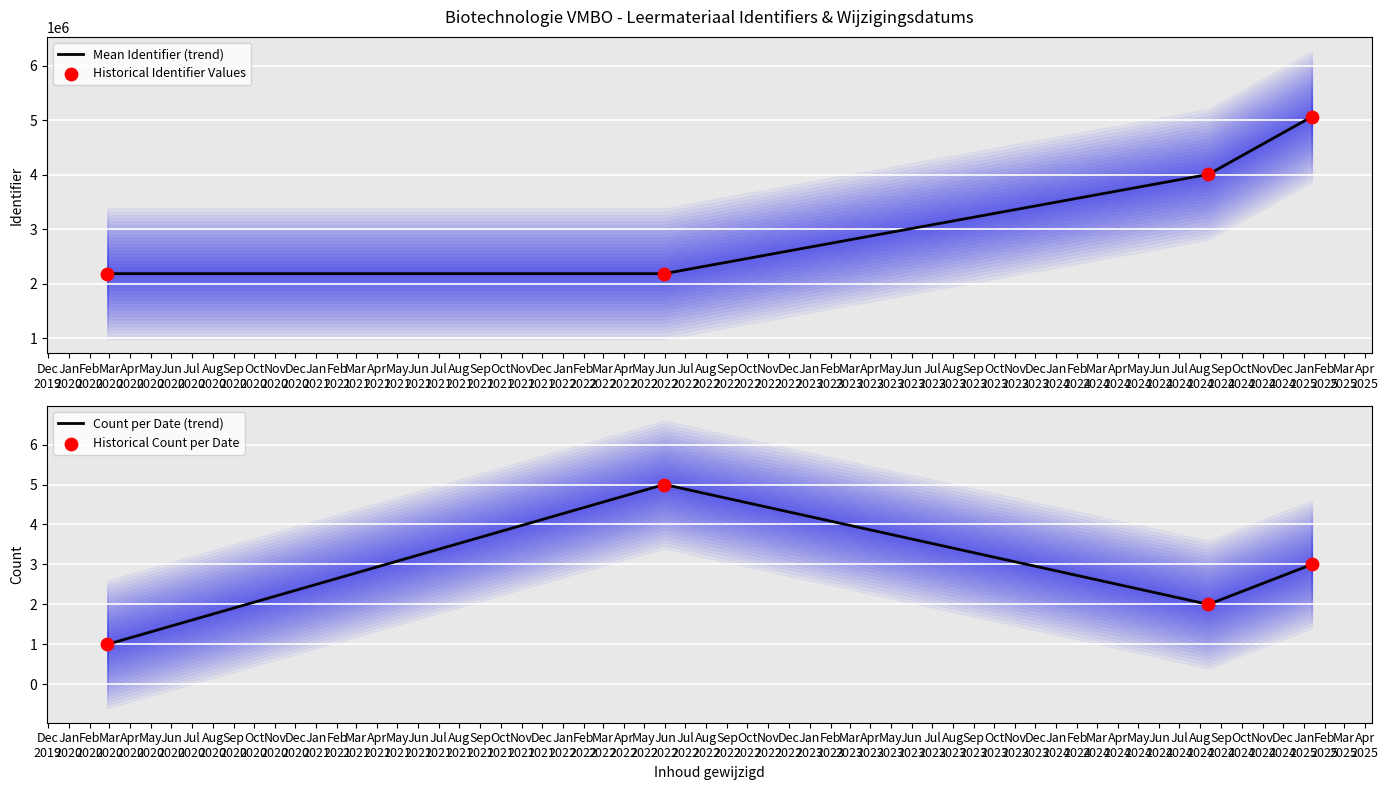

At how many categories does at least one series exceed 1674233?

4